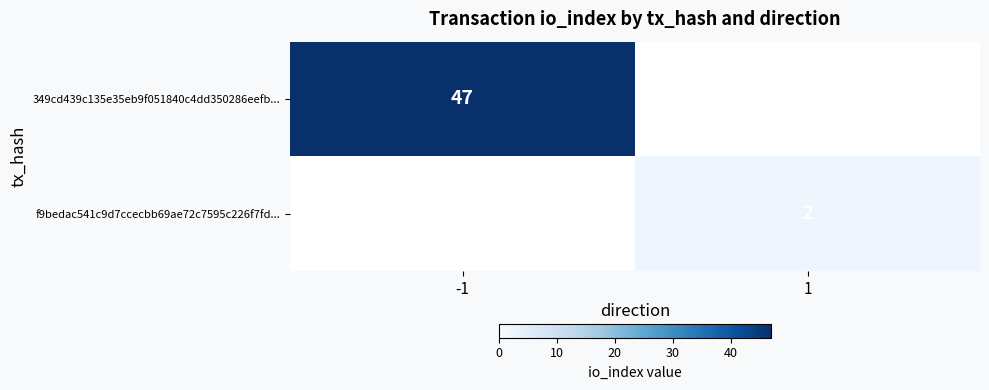

The value of f9bedac541c9d7ccecbb69ae72c7595c226f7fd... at 1 is 1. True or false?

False